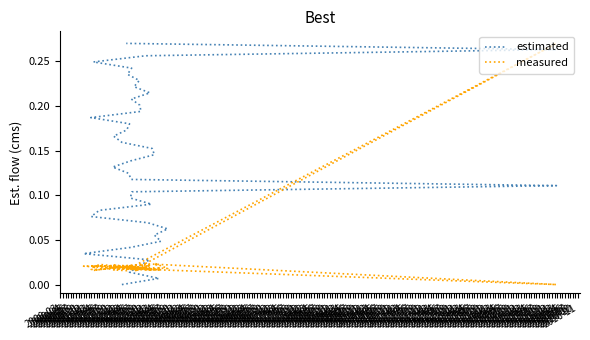

What is the maximum value shown in the chart?

0.3